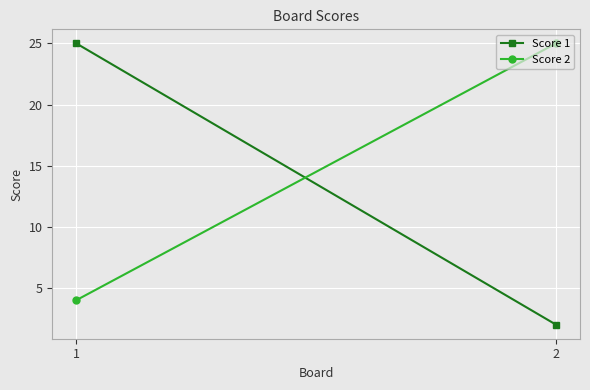

What is the highest value of the Score 2 series?

25